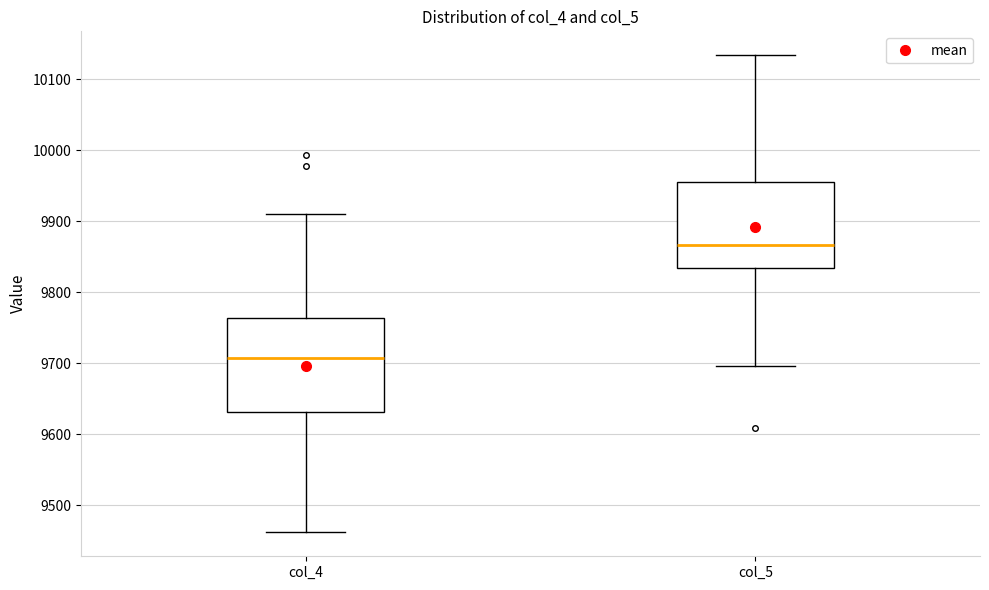

Reading left to right, transcribe this box plot: for each box, give where its median line is, the range the box spans, and where its two whiskers end, as read against the y-axis. The values are not printed on the chart, so give them approximately, as read against the axis.

col_4: median 9710, box 9630 to 9760, whiskers 9460 to 9910
col_5: median 9870, box 9830 to 9960, whiskers 9700 to 10130